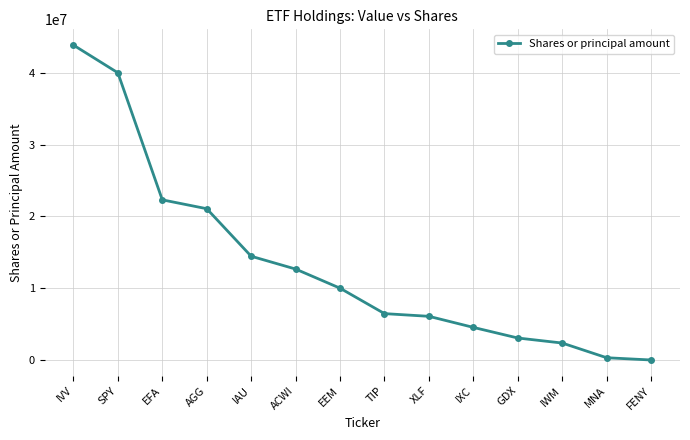

True or false: the data has more than 1 interior local peaks.

False